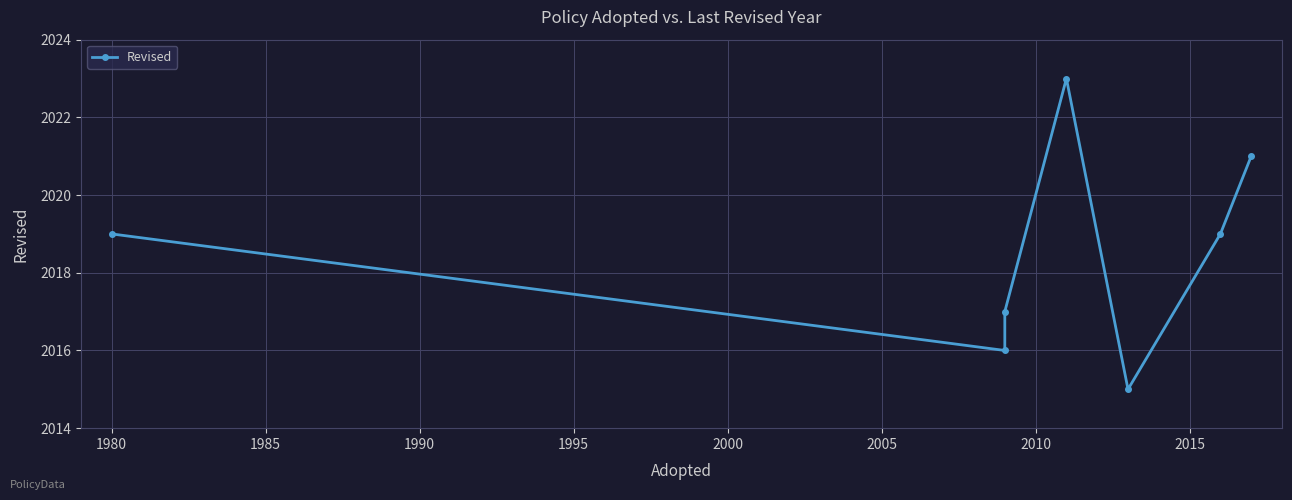

Count the number of categories in the chart.

7